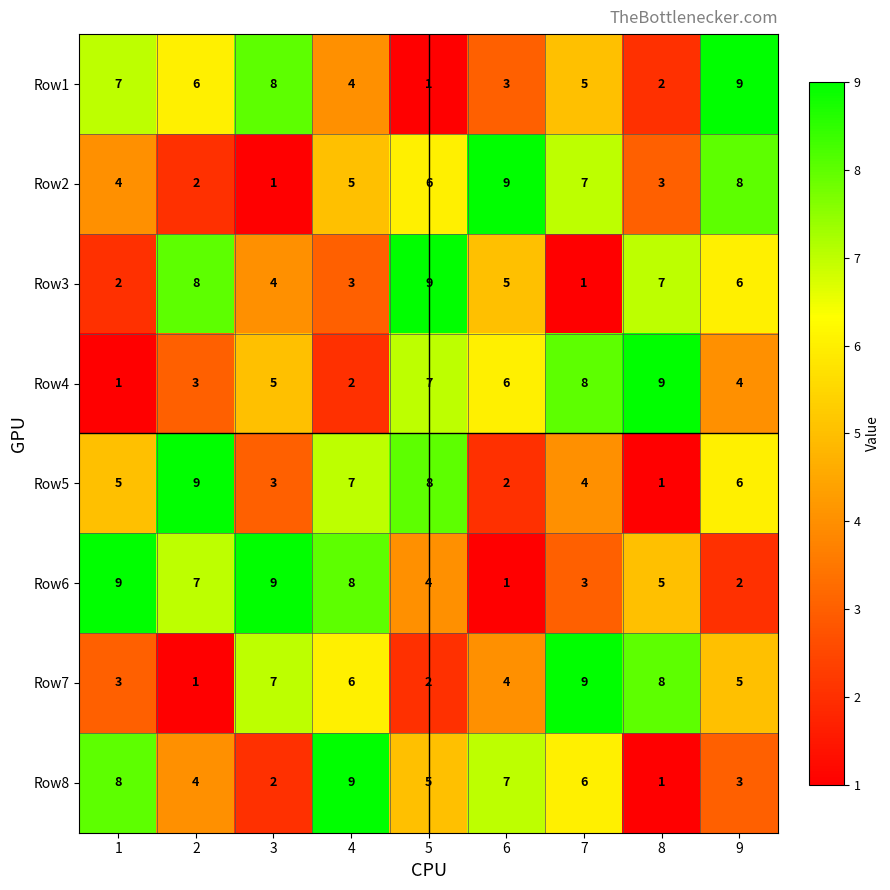

What is the sum of all Row7 values?

45